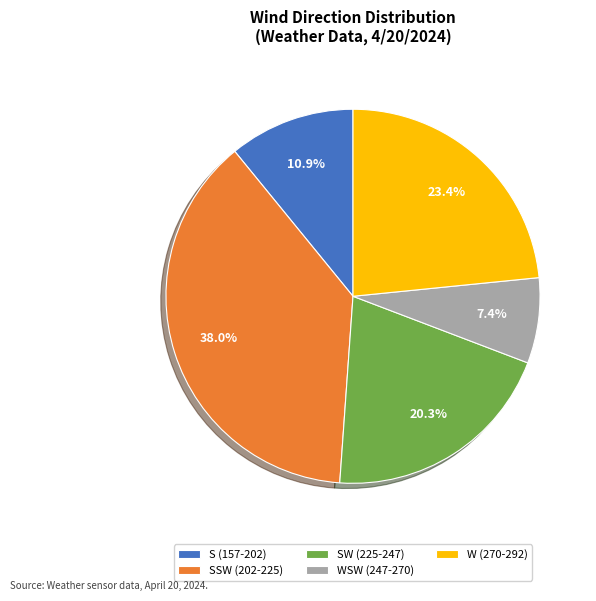

Between W (270-292) and WSW (247-270), which is larger?

W (270-292)